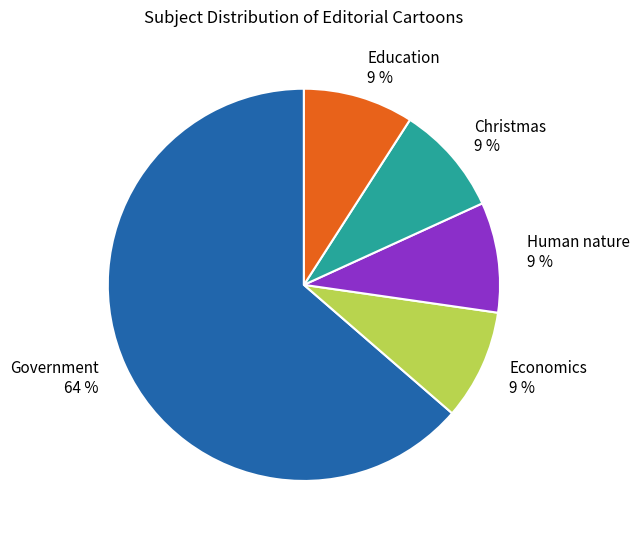

How many slices are in this pie chart?

5